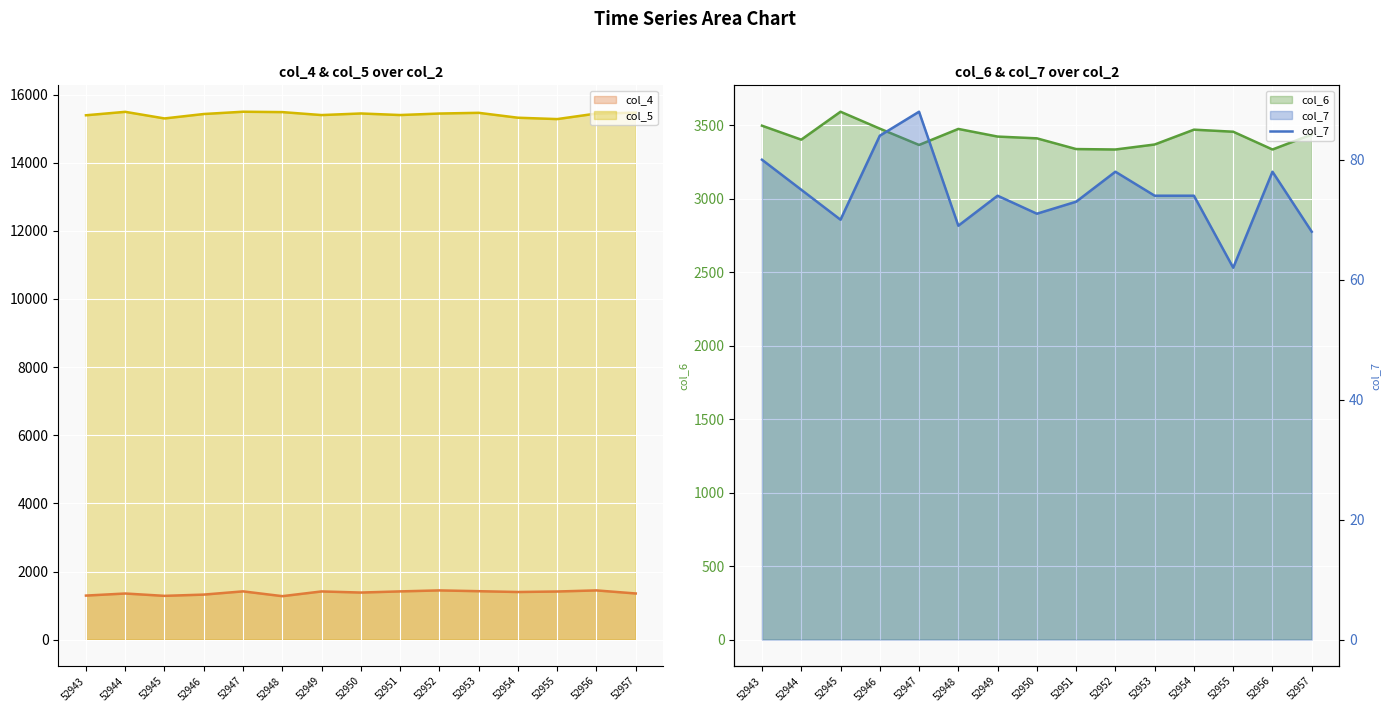

The chart shows a value of 88 at 52947. True or false?

True